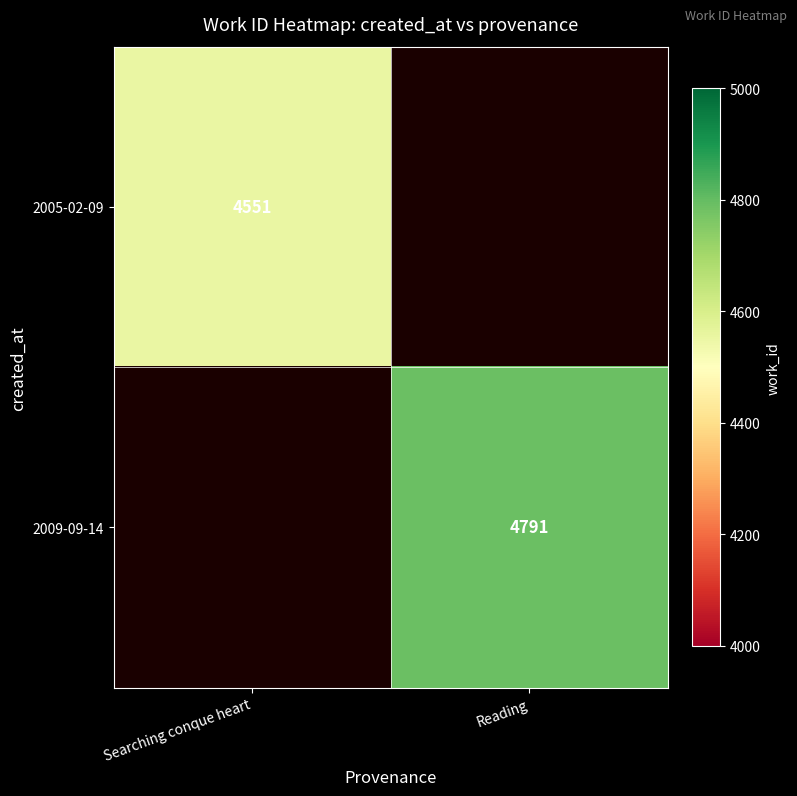

At how many categories does at least one series exceed 4786?

1